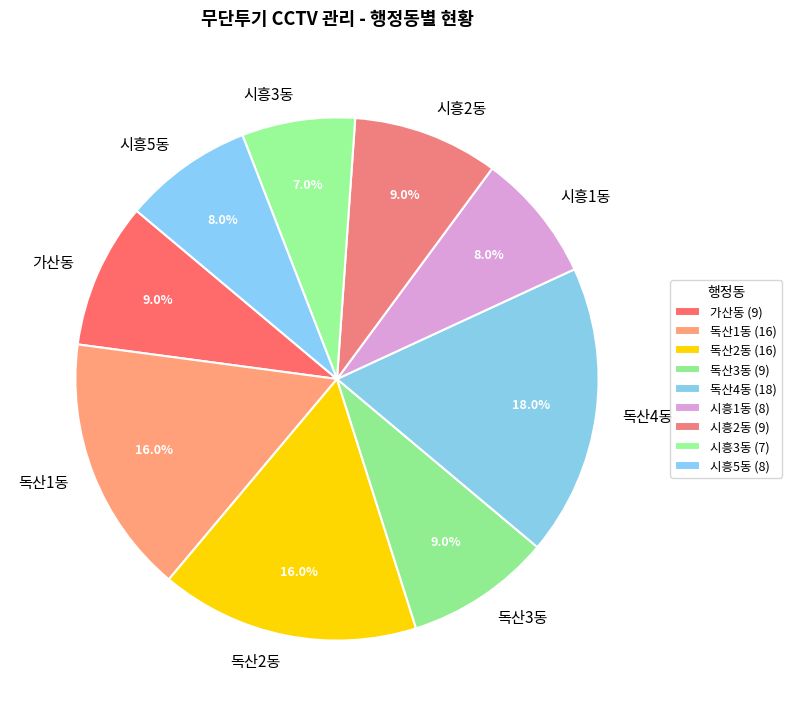

Count the number of slices in the pie.

9